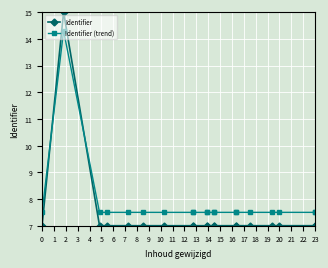

Which series changed the most between 10 and 13?

Identifier